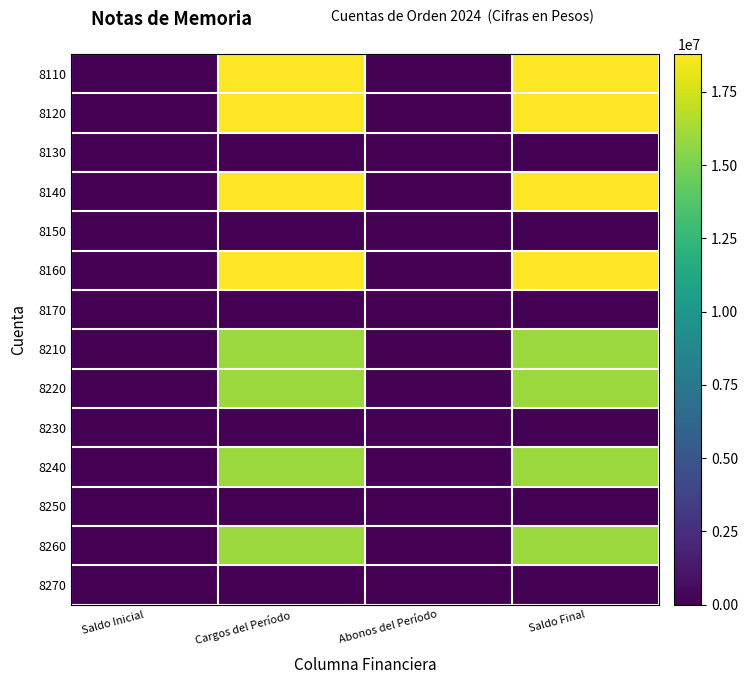

Rank the series at Abonos del Período from lowest to highest value.

8110, 8120, 8130, 8140, 8150, 8160, 8170, 8210, 8220, 8230, 8240, 8250, 8260, 8270